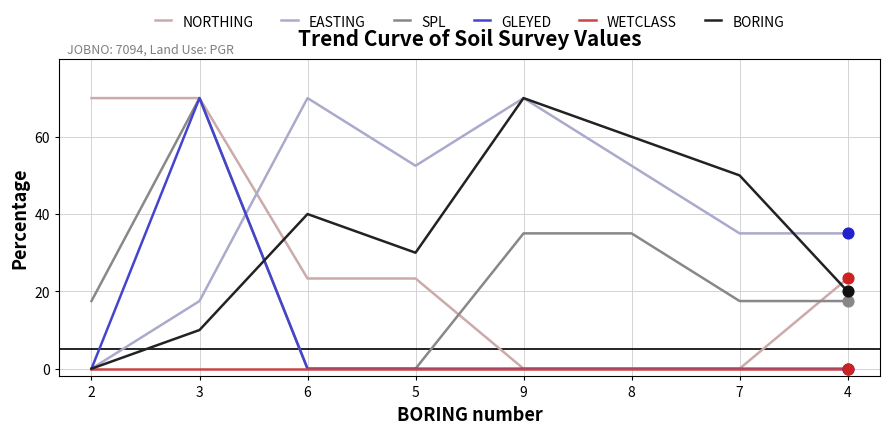

What is the spread (max minus min) of values at 5?

52.5